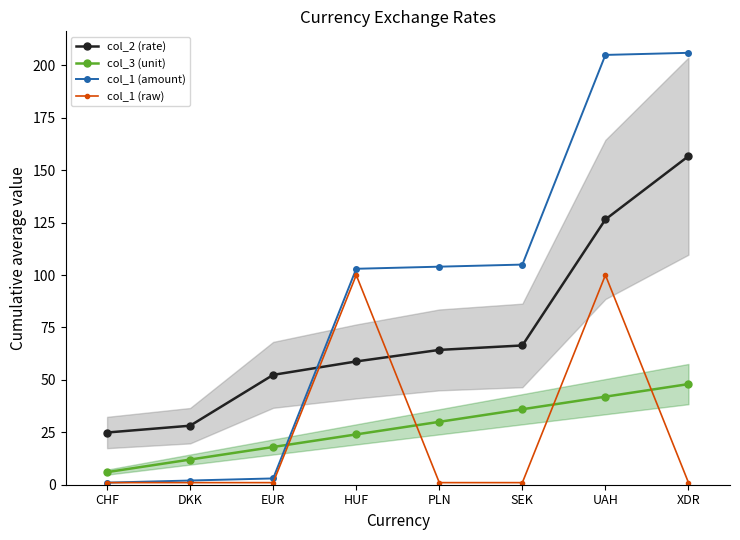

Count the number of categories in the chart.

8